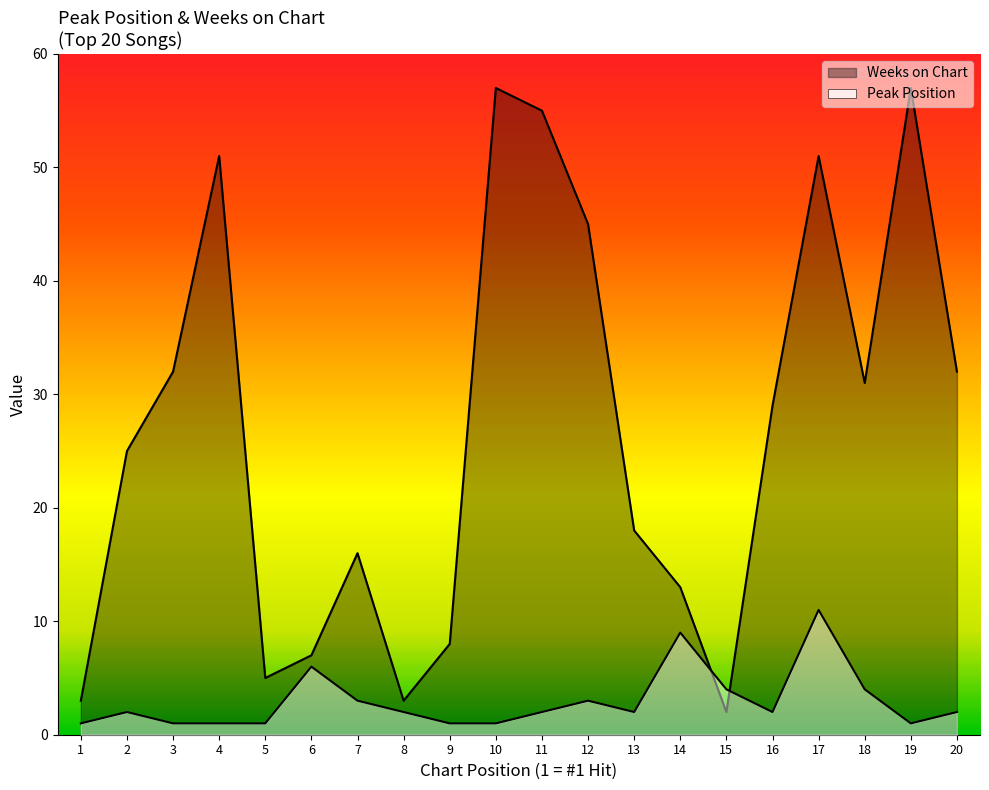

Reading left to right, what are all the values shown in this chart?

Peak Position: 1	2	1	1	1	6	3	2	1	1	2	3	2	9	4	2	11	4	1	2
Weeks on Chart: 3	25	32	51	5	7	16	3	8	57	55	45	18	13	2	29	51	31	57	32